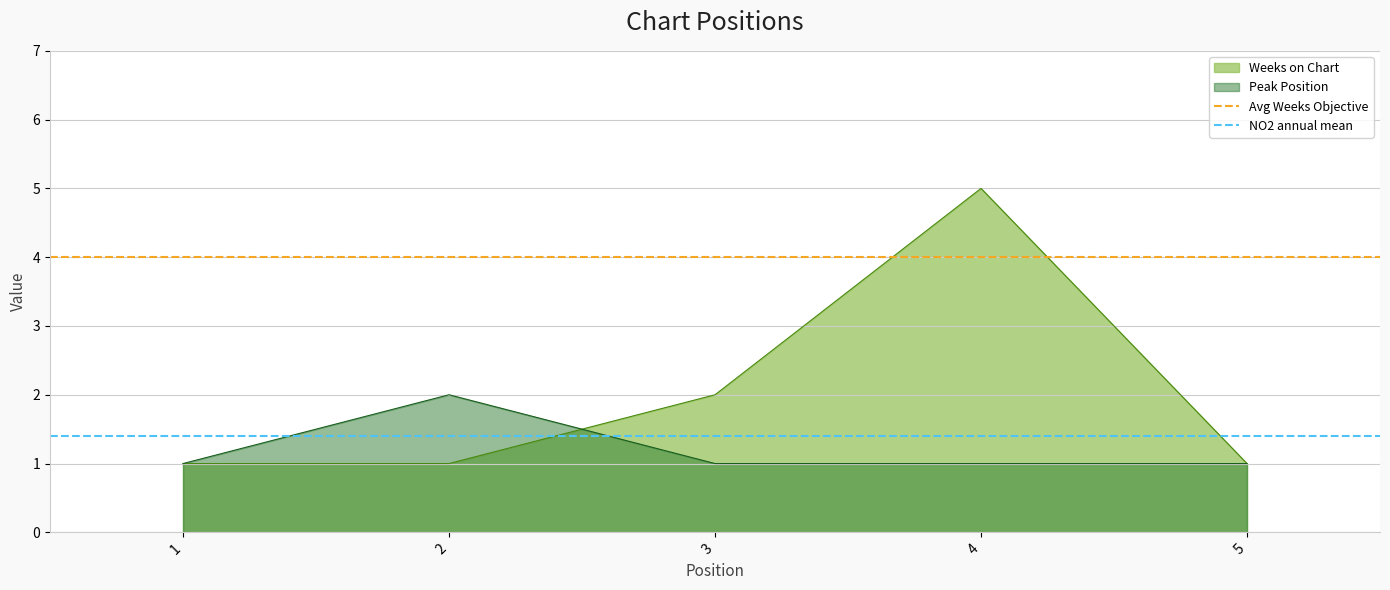

The value of Peak Position at 1 is 1. True or false?

True